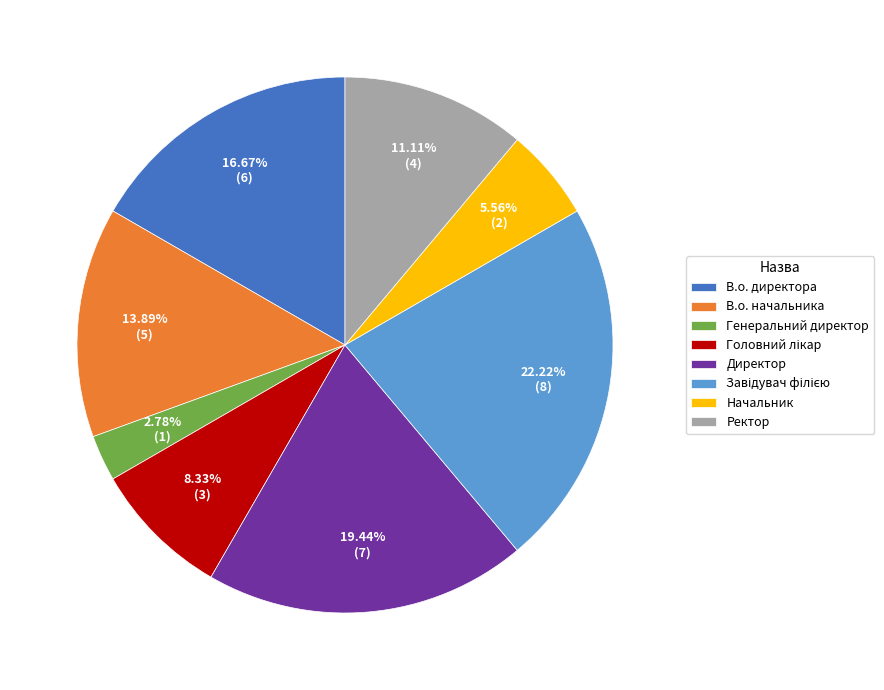

What percentage is NOT represented by Генеральний директор?

97.2%